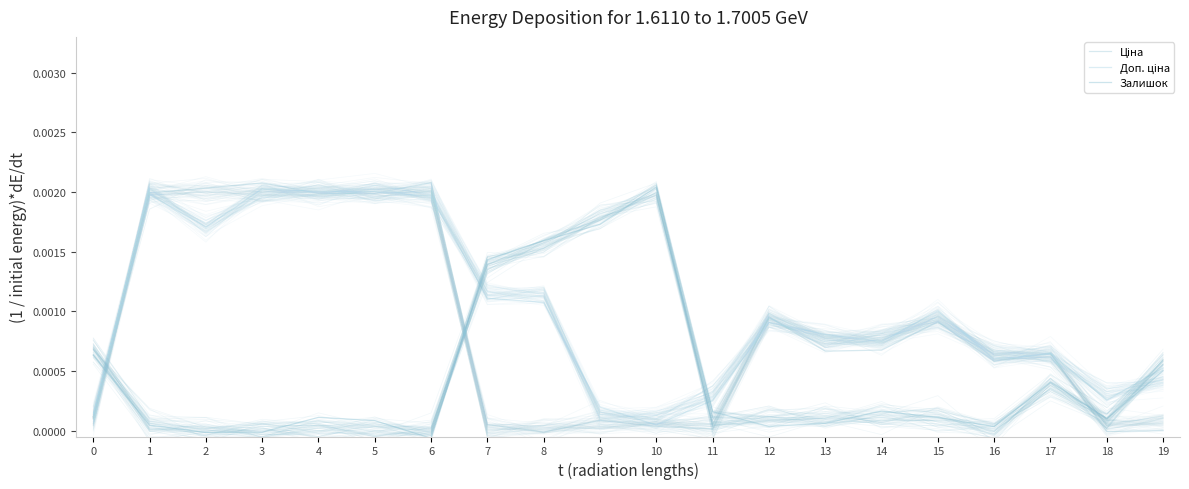

Does the chart display data point markers on the line(s)?

No